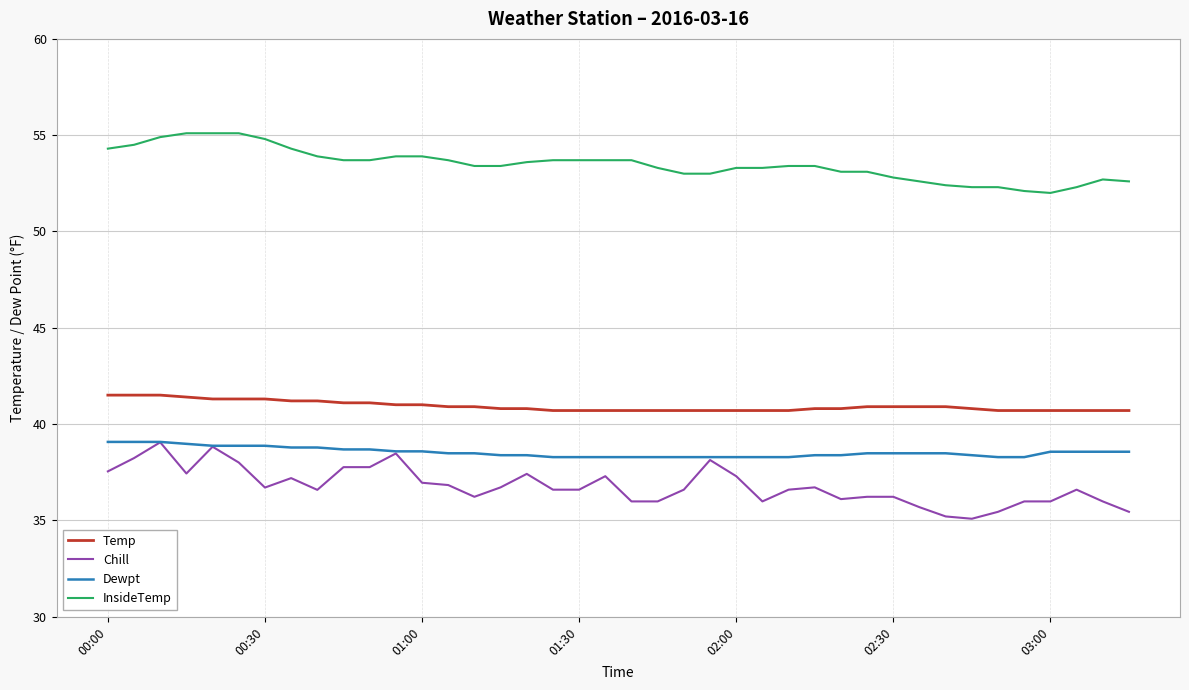

Which series has the largest range (max minus min)?

Chill